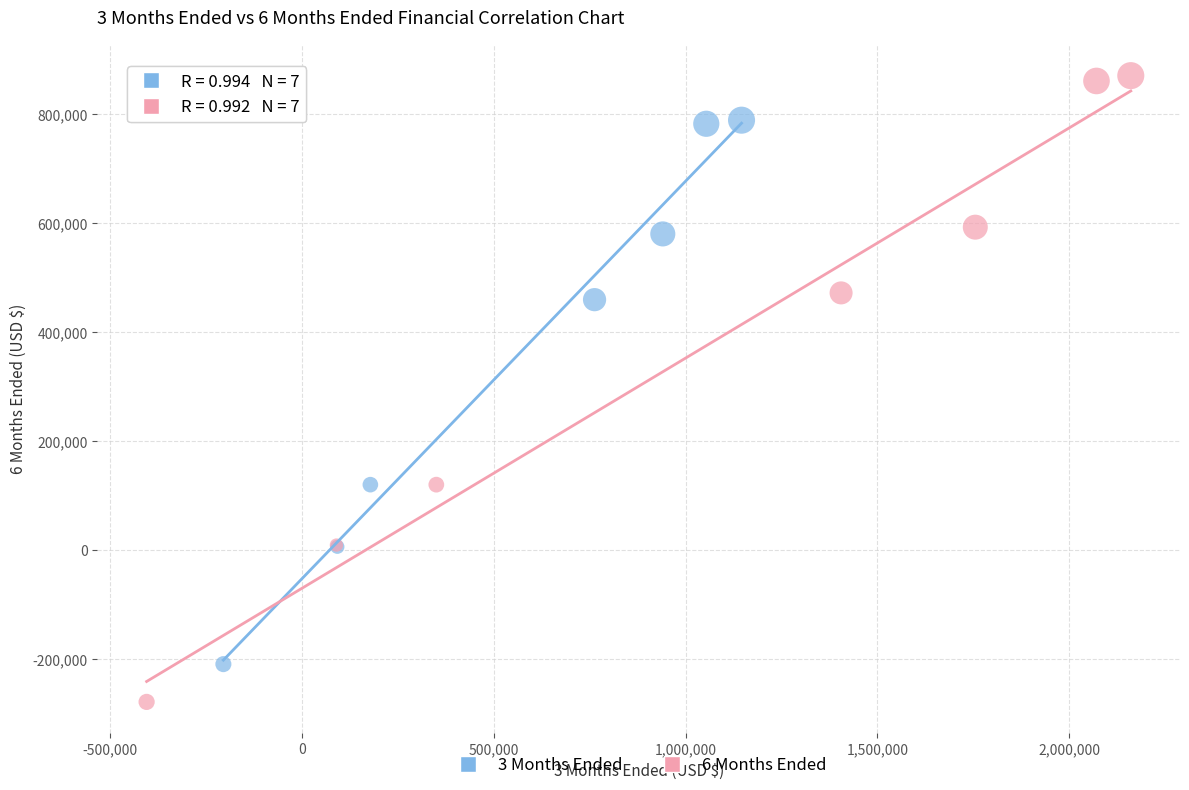

Which series contains the lowest Y value?

6 Months Ended